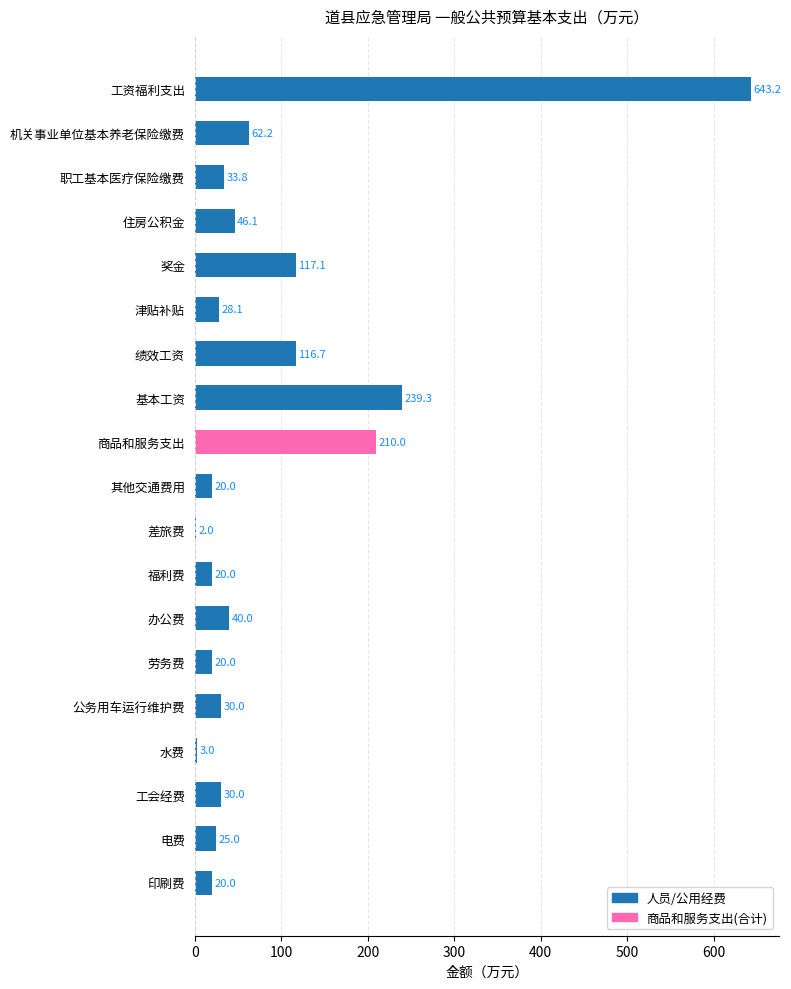

Reading top to bottom, transcribe all the data shown in this chart.

工资福利支出=643.2	机关事业单位基本养老保险缴费=62.2	职工基本医疗保险缴费=33.8	住房公积金=46.1	奖金=117.1	津贴补贴=28.1	绩效工资=116.7	基本工资=239.3	商品和服务支出=210.0	其他交通费用=20.0	差旅费=2.0	福利费=20.0	办公费=40.0	劳务费=20.0	公务用车运行维护费=30.0	水费=3.0	工会经费=30.0	电费=25.0	印刷费=20.0